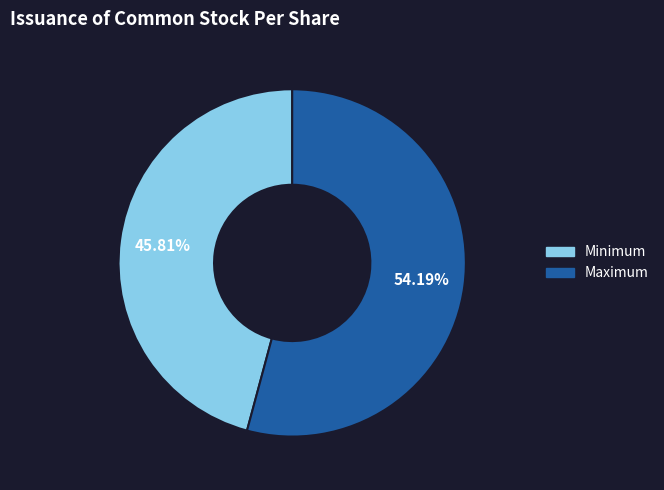

To the nearest percent, what is the difference between the largest and smallest slice percentages?

8%